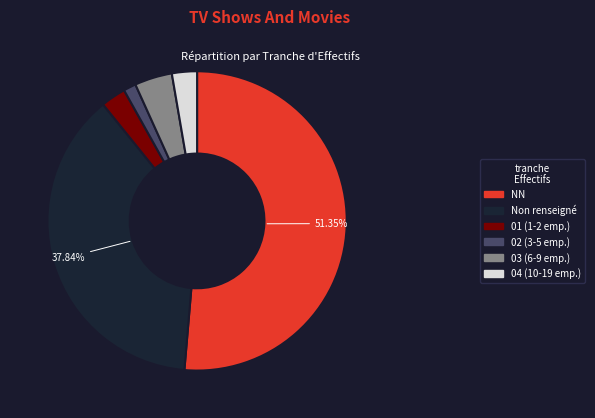

Is there any slice that represents more than half of the pie?

Yes